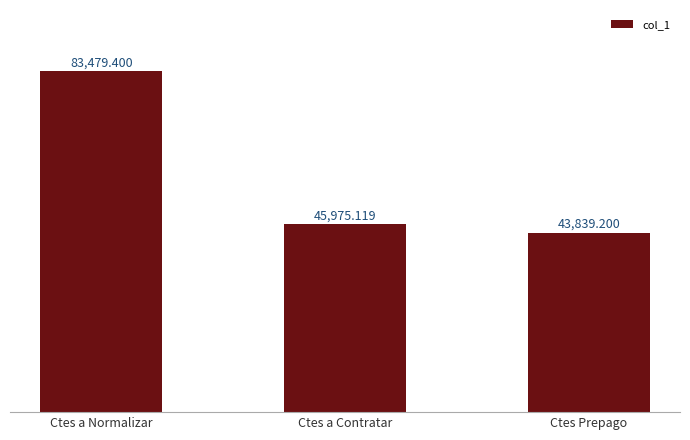

What is the label of the 1st bar from the right?

Ctes Prepago